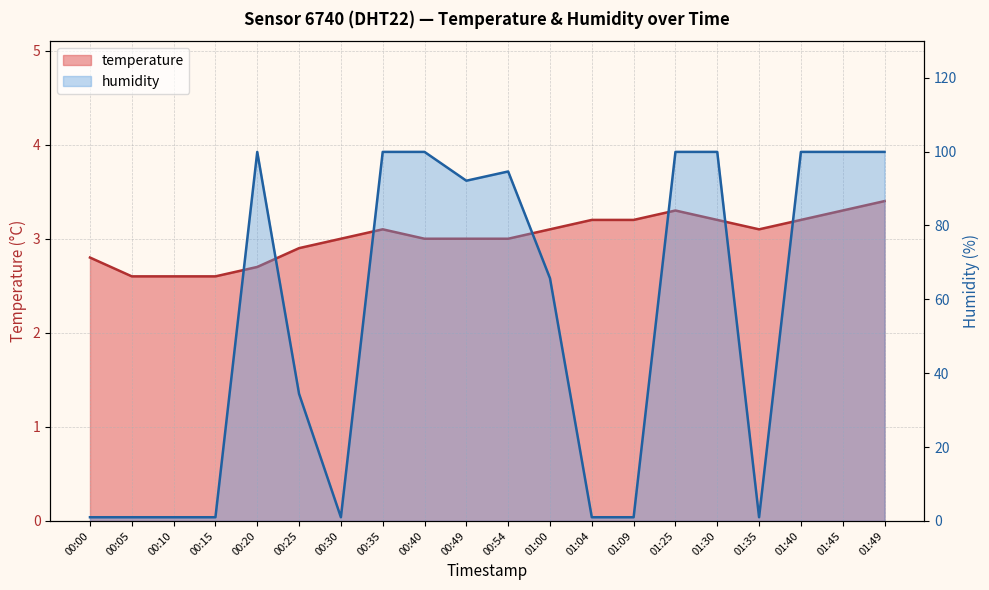

At which category is the sum across all series the highest?

01:49